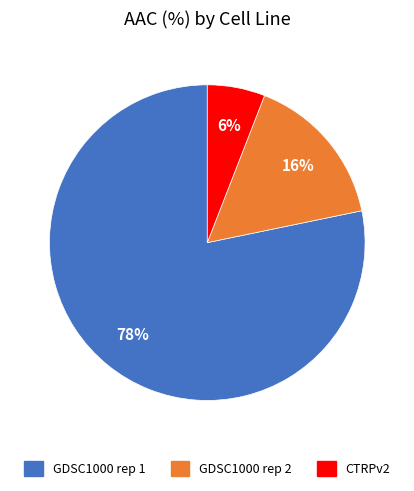

Does GDSC1000 rep 2 represent more than half of the total?

No